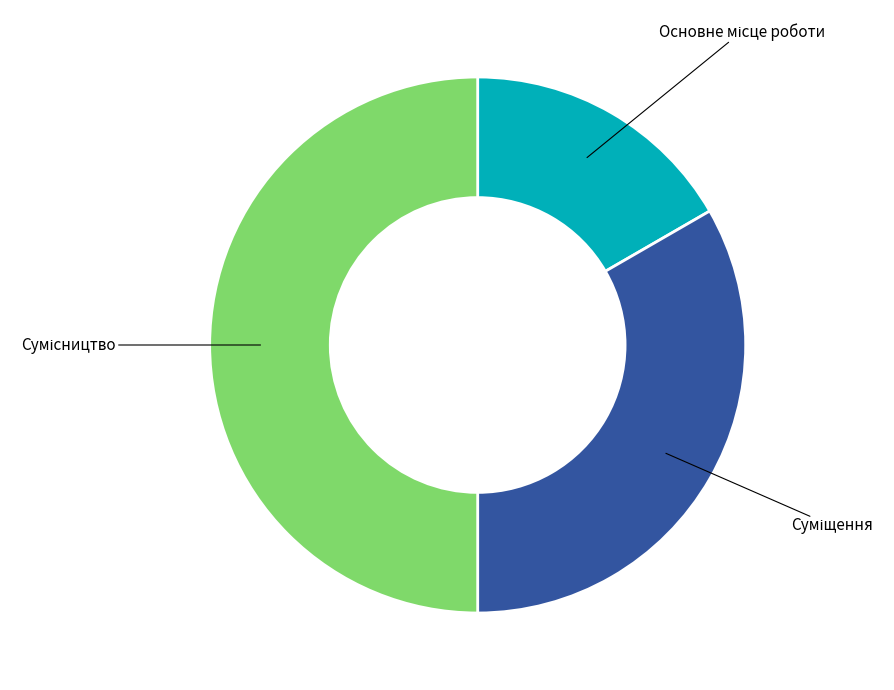

Which category has the smallest portion of the pie?

Основне місце роботи